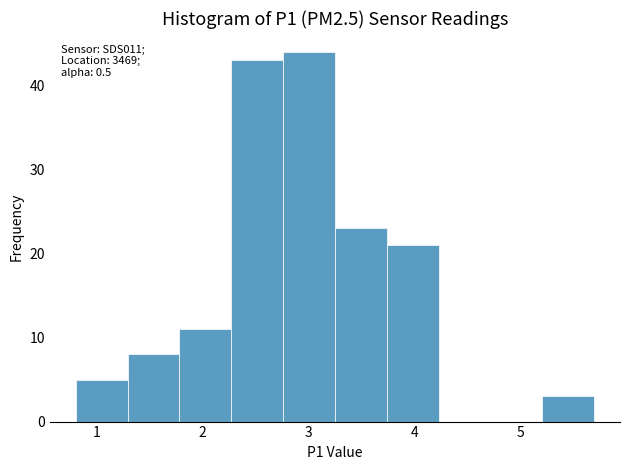

Over which range of the x-axis is the bar tallest?

2.76 to 3.25